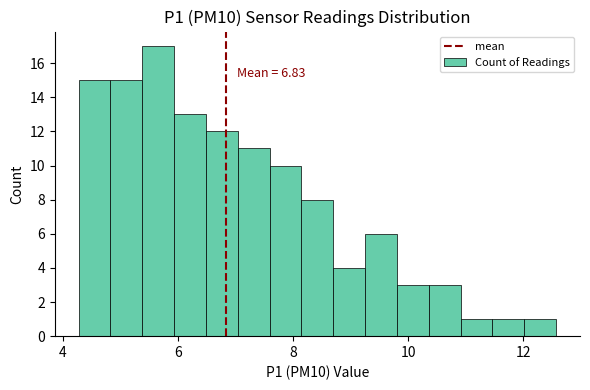

Around what value on the x-axis is the tallest bar? Give the approximate position of its centre, as read against the axis.

5.6